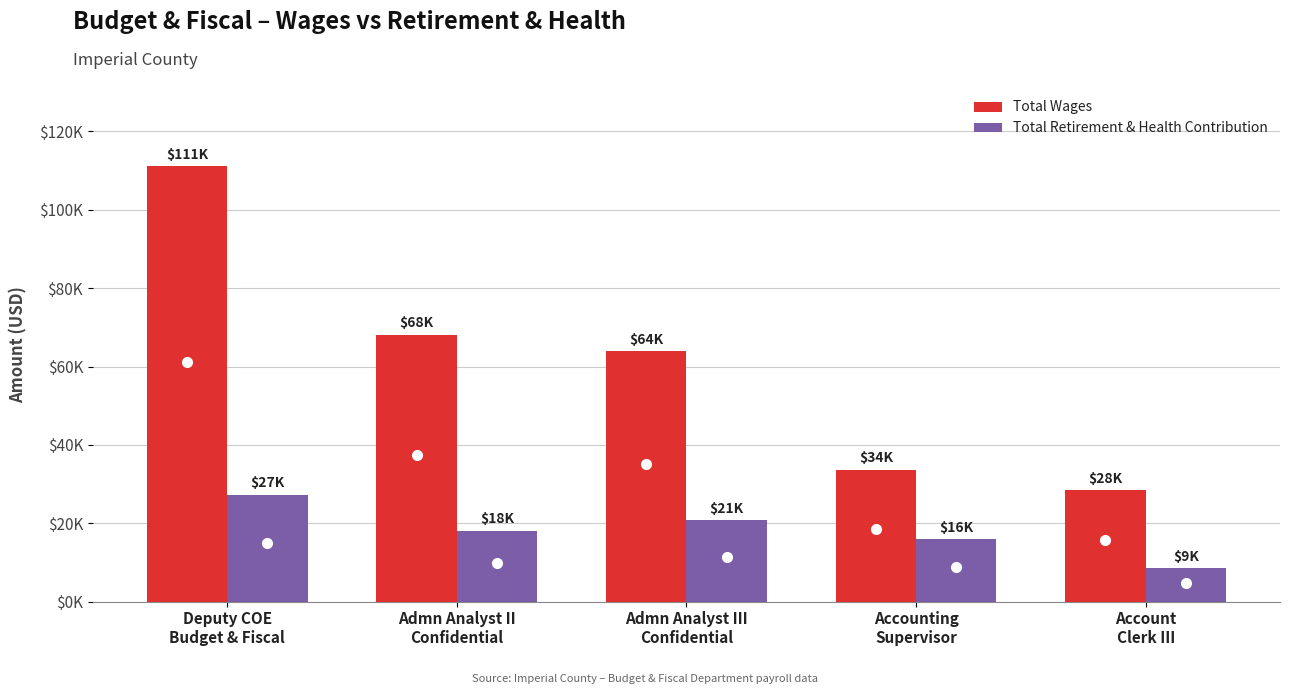

Are the bars grouped side by side (vs. stacked)?

Yes